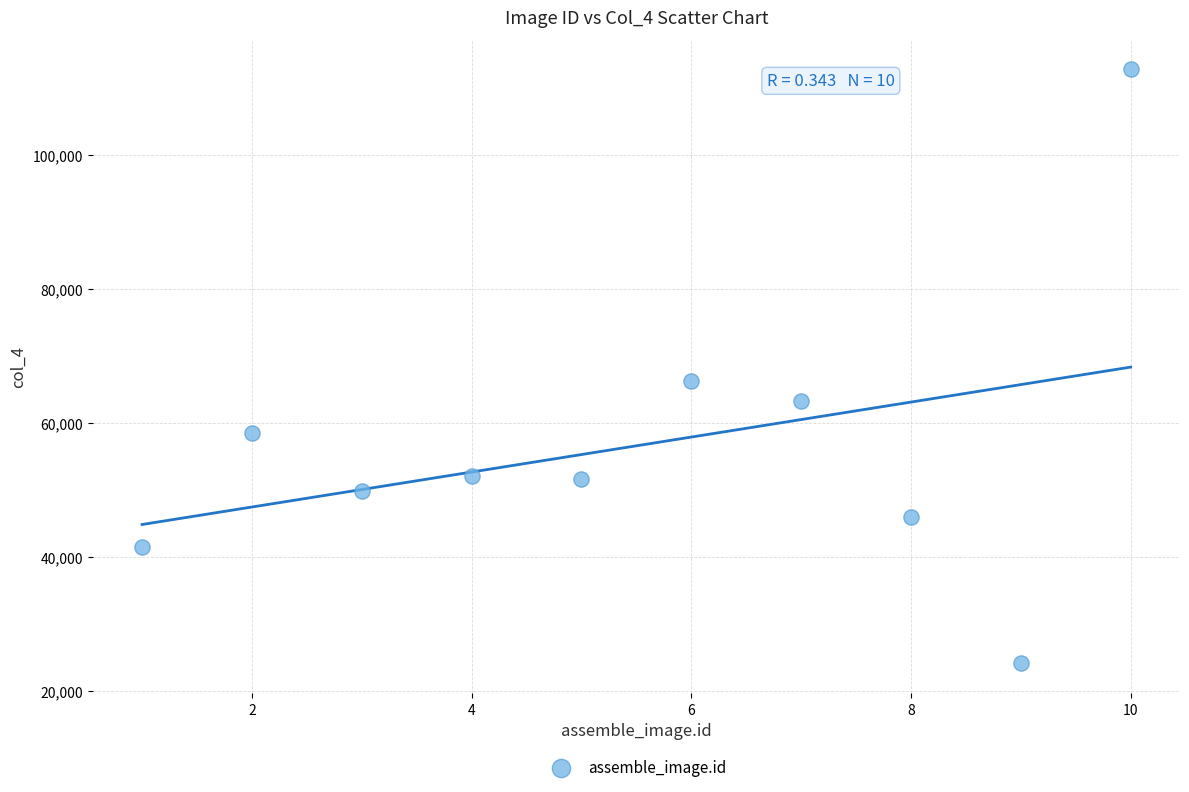

What Y value in the scatter plot is closest to 68481?

66271